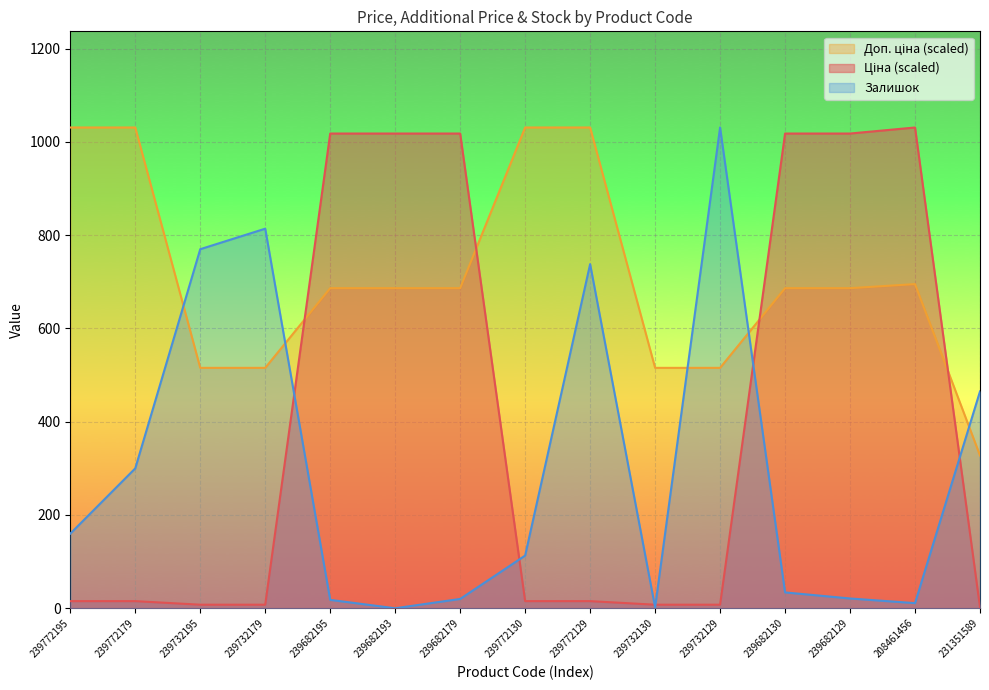

Between 239732195 and 239732129, which series saw the biggest shift?

Залишок